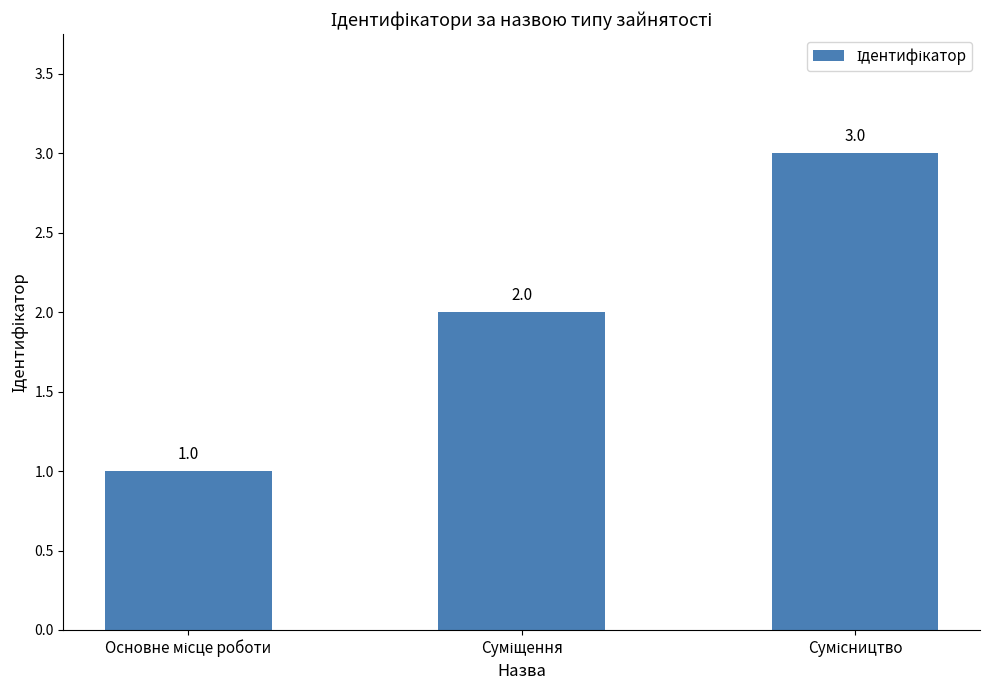

What is the sum of all values?

6